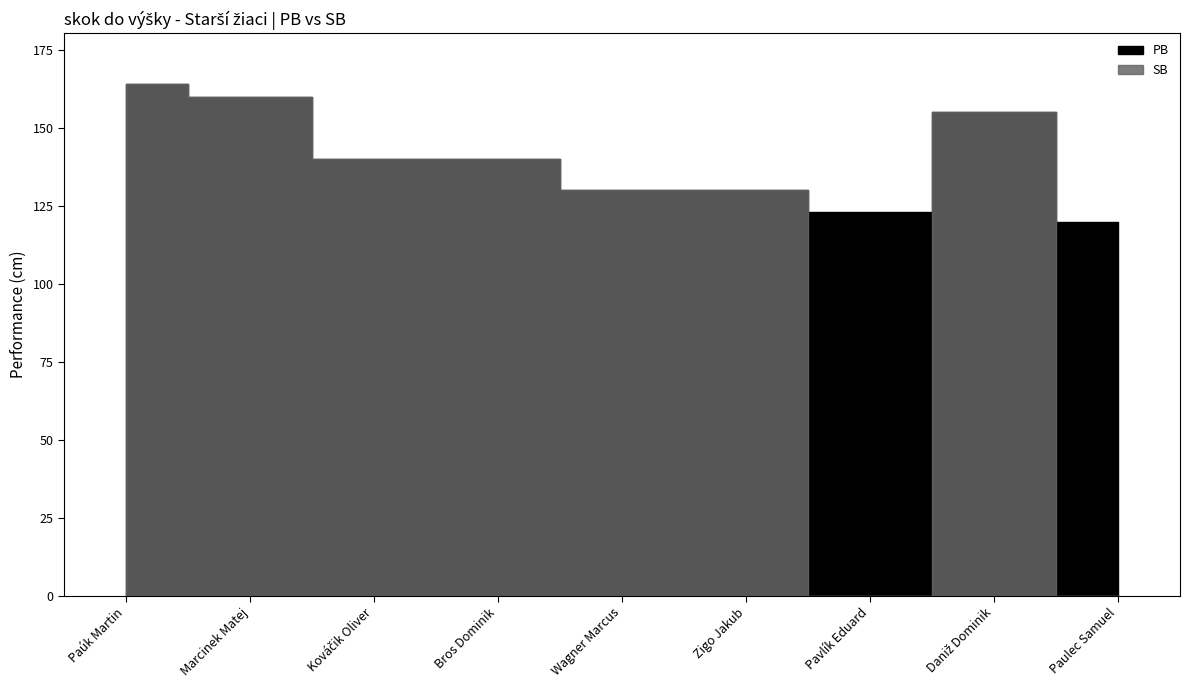

List the series in order of their overall mean, highest first.

PB, SB